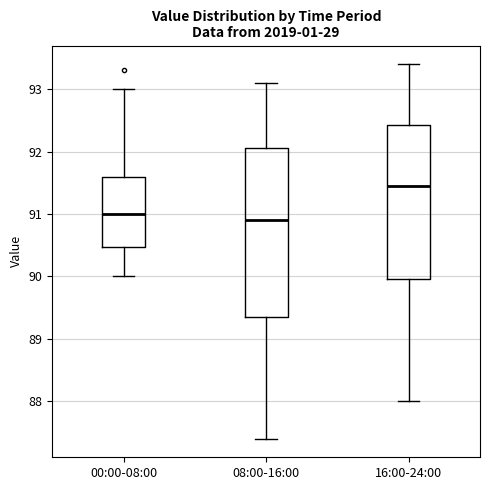

Reading left to right, read every box against the y-axis: the position of its median line, the range the box covers, and the ends of its whiskers. The values are not printed on the chart, so give them approximately, as read against the axis.

00:00-08:00: median 91.0, box 90.5 to 91.6, whiskers 90.0 to 93.0
08:00-16:00: median 90.9, box 89.4 to 92.1, whiskers 87.4 to 93.1
16:00-24:00: median 91.5, box 90.0 to 92.4, whiskers 88.0 to 93.4